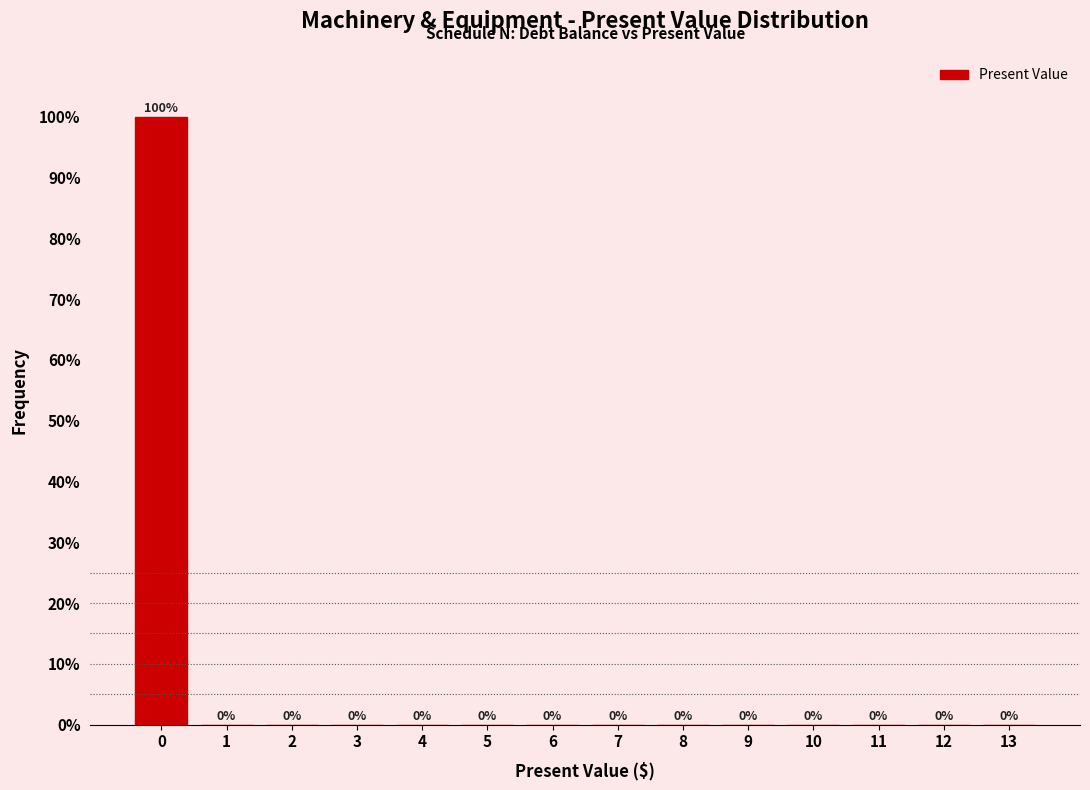

Reading left to right, list all the values displayed in this chart.

0=100	1=0	2=0	3=0	4=0	5=0	6=0	7=0	8=0	9=0	10=0	11=0	12=0	13=0